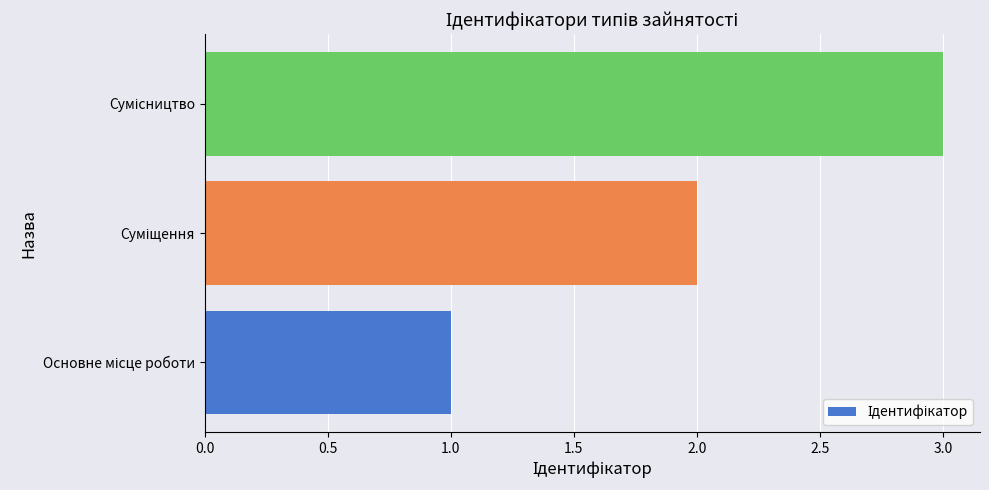

What is the greatest value displayed?

3